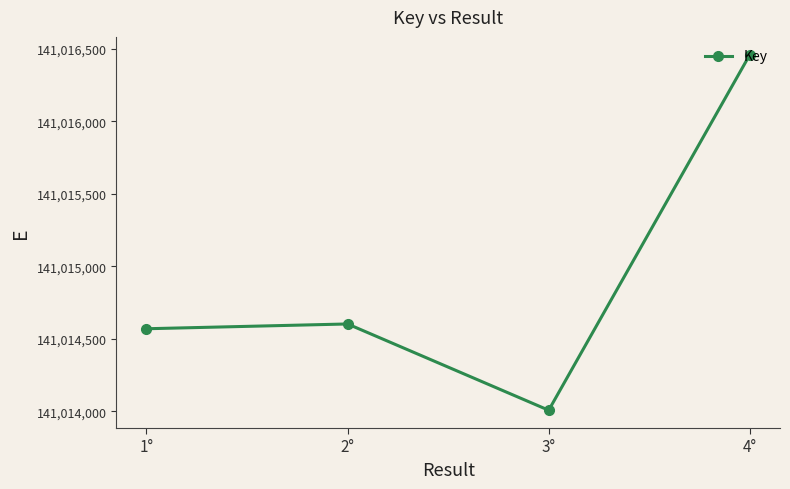

Rank the categories by value from highest to lowest.

4°, 2°, 1°, 3°